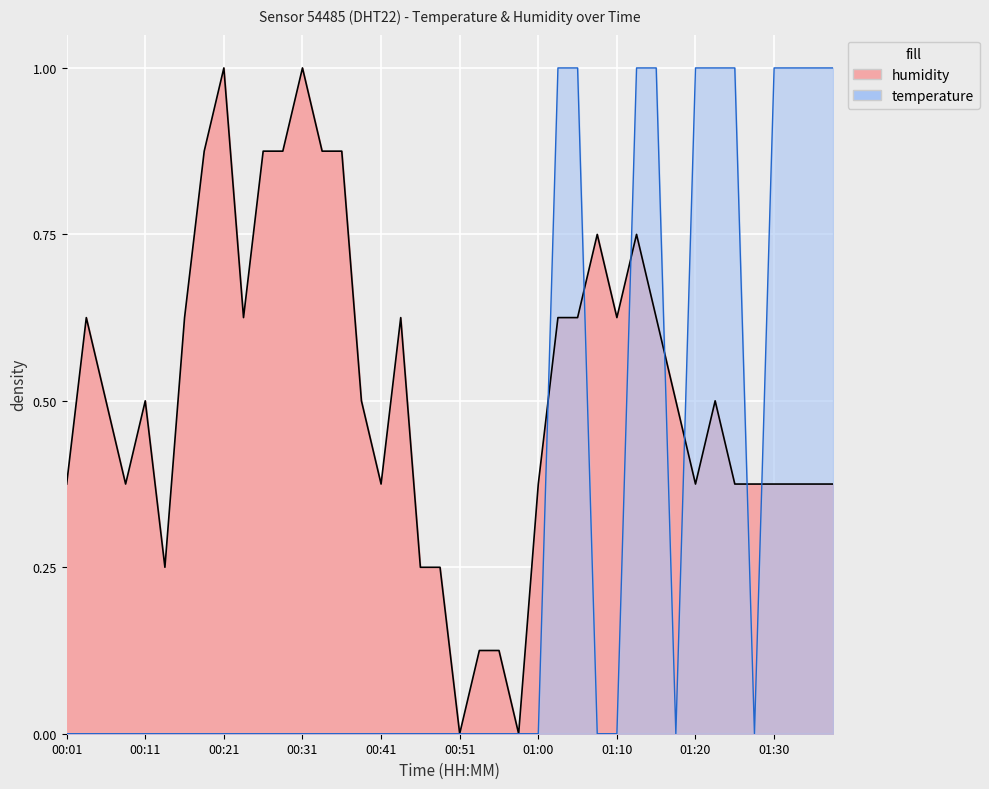

How many interior local valleys does the temperature series have?

2